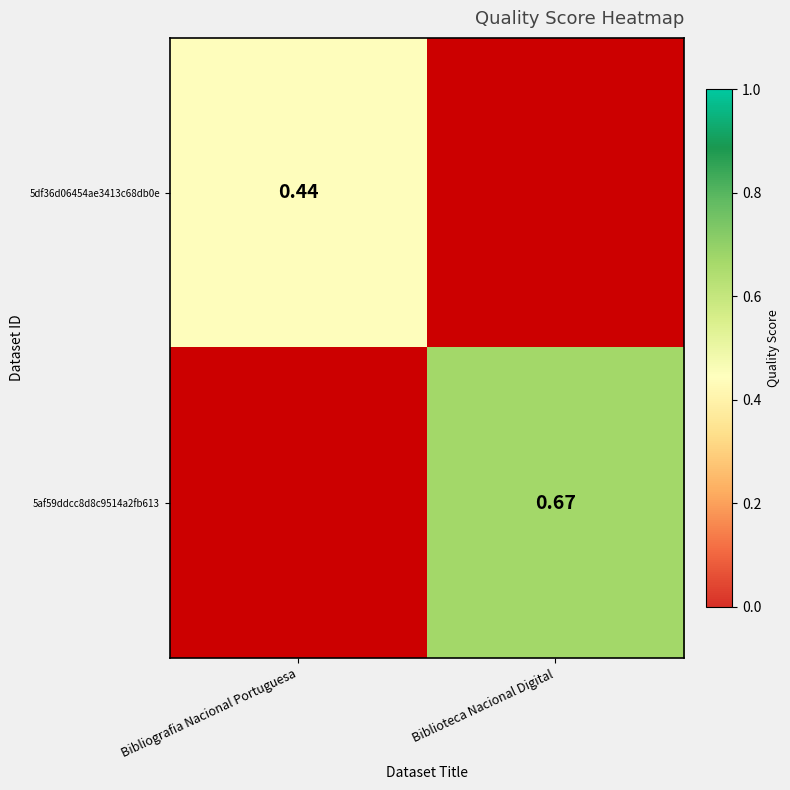

Is the value of 5df36d06454ae3413c68db0e at Bibliografia Nacional Portuguesa greater than the value of 5af59ddcc8d8c9514a2fb613 at Biblioteca Nacional Digital?

No